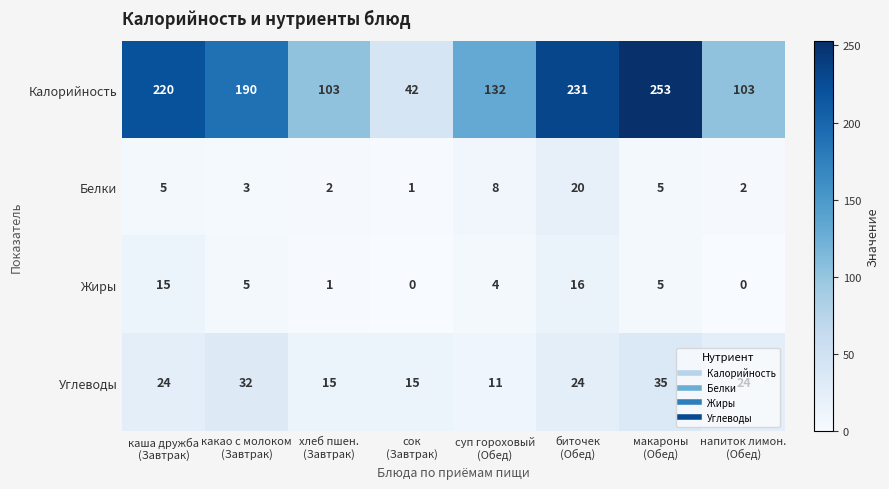

Between хлеб пшен.
(Завтрак) and биточек
(Обед), which series saw the biggest shift?

Калорийность